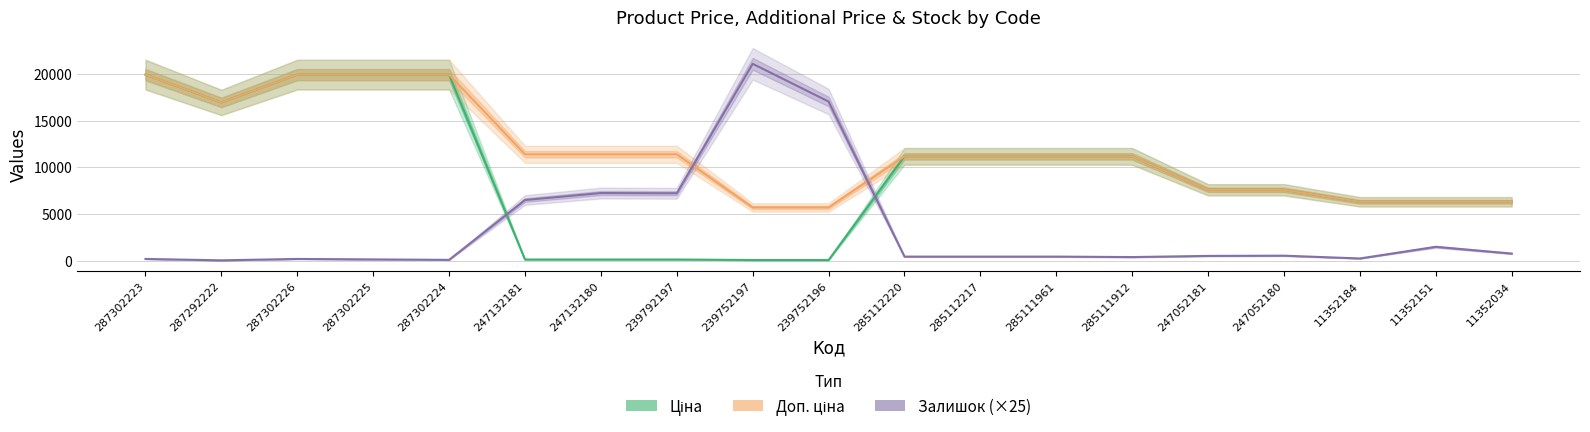

How many lines are shown in the chart?

3